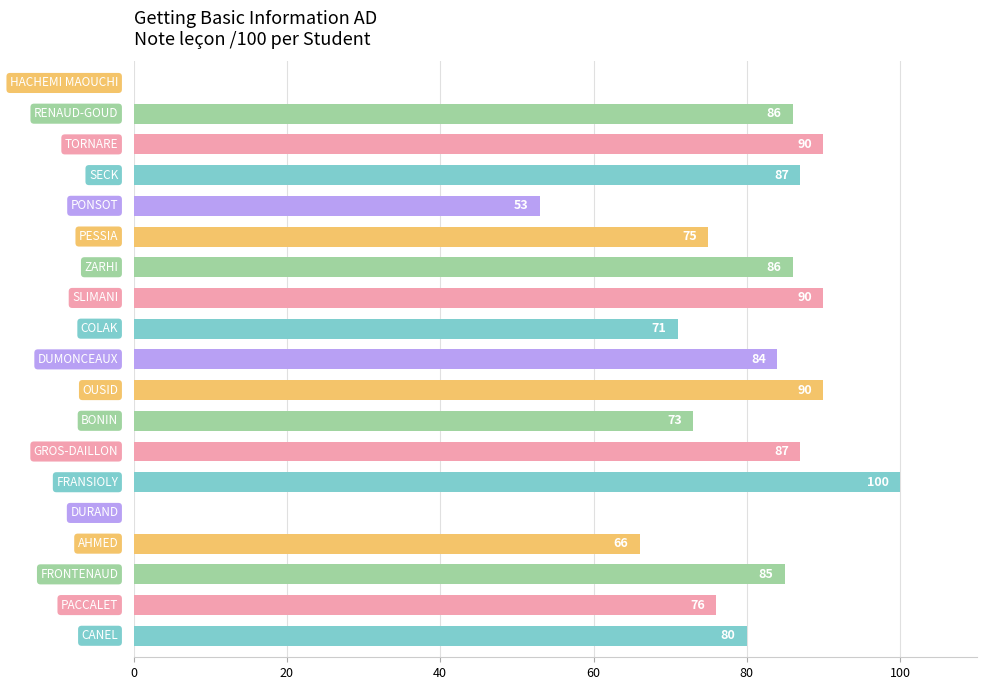

What is the maximum value shown in the chart?

100